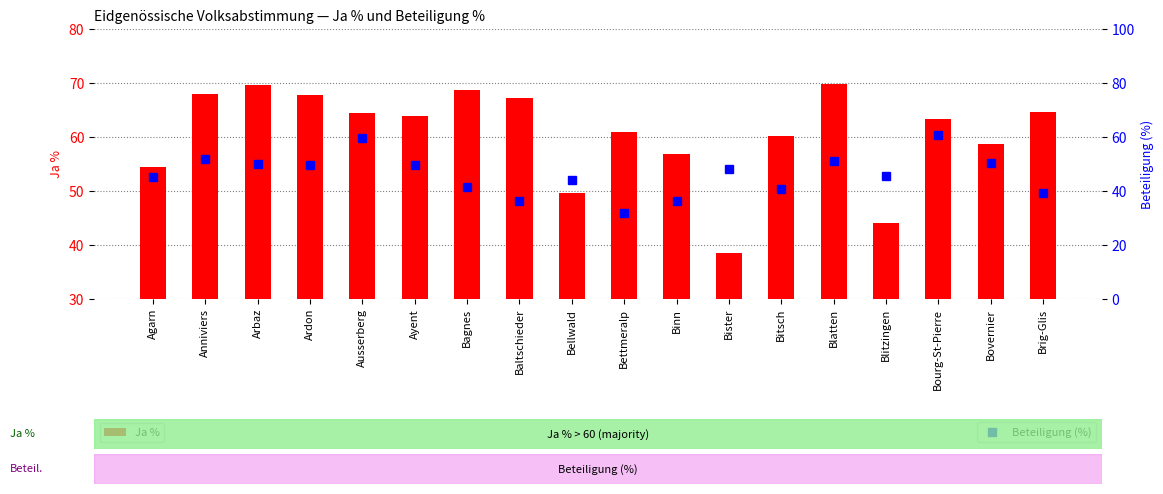

At which category does the chart reach its peak across all series?

Blatten